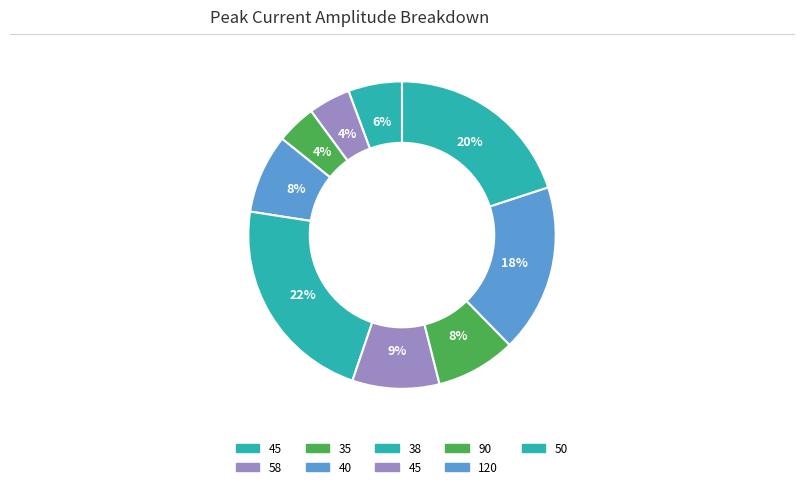

Which slice is the largest?

38